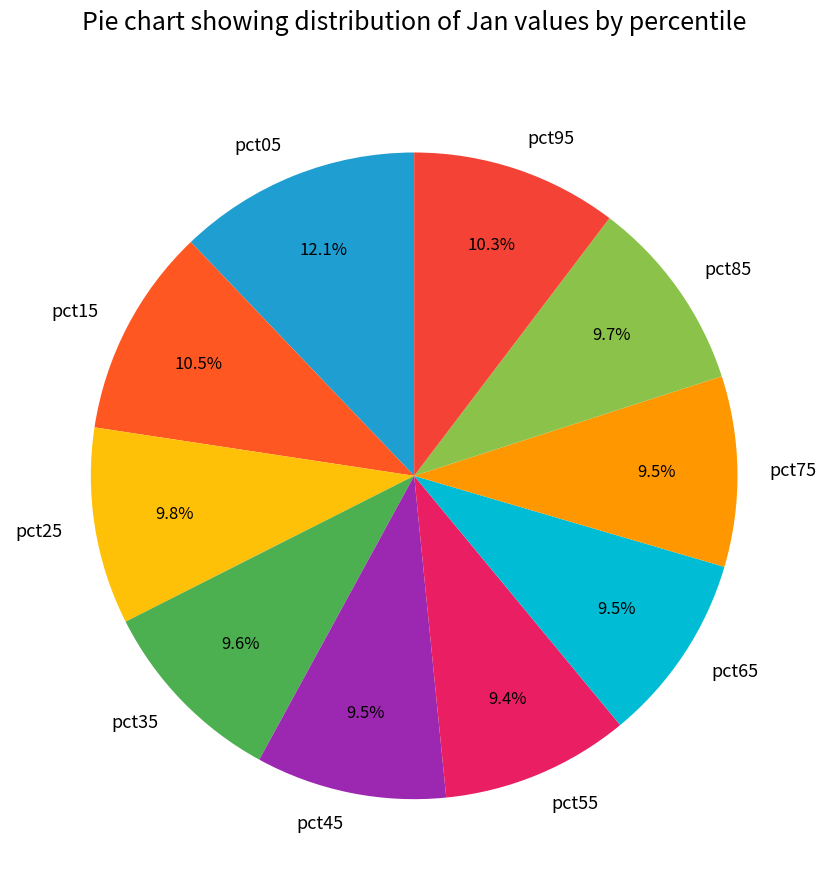

Which has a higher value, pct25 or pct05?

pct05